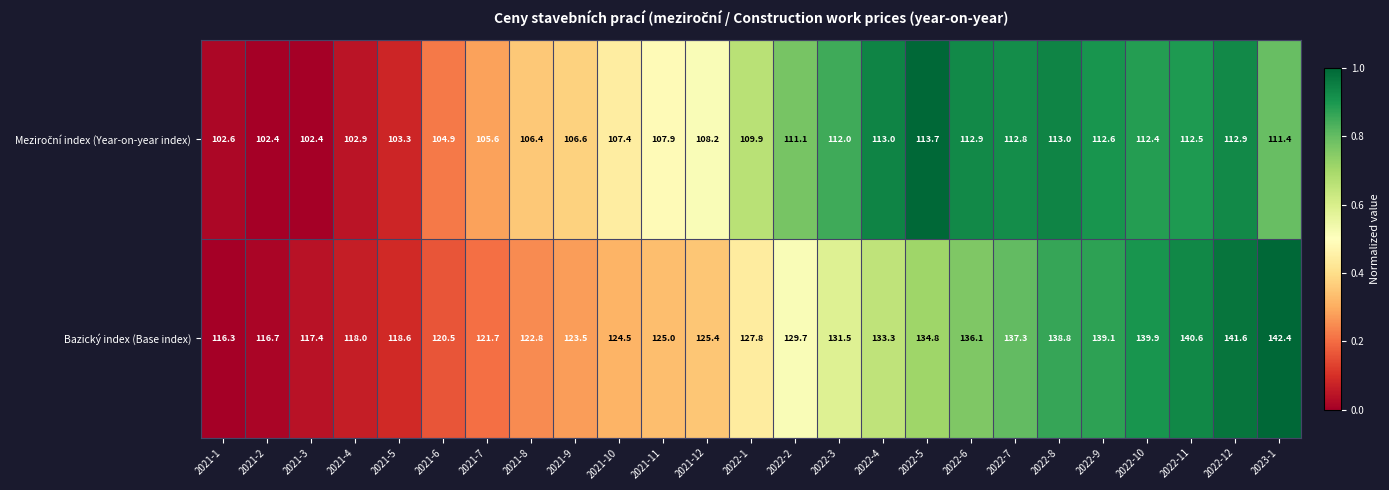

What is the total value across all series at 2021-10?

231.9